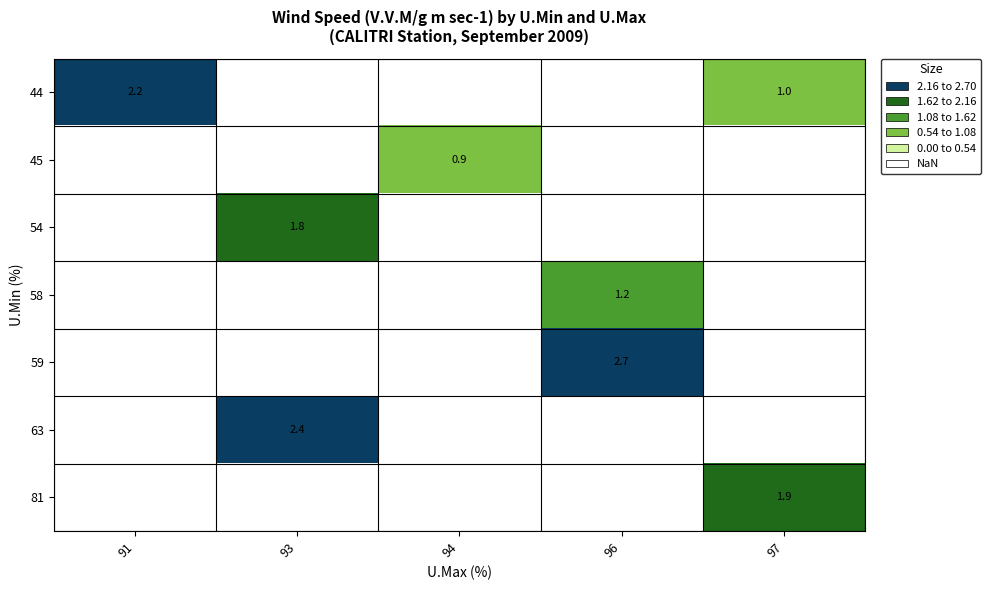

Is it true that 63 equals 1.7 at 93?

False